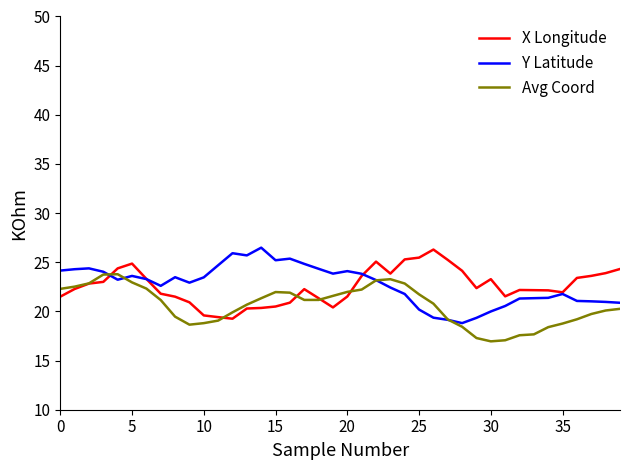

What is the lowest value of the X Longitude series?

19.3